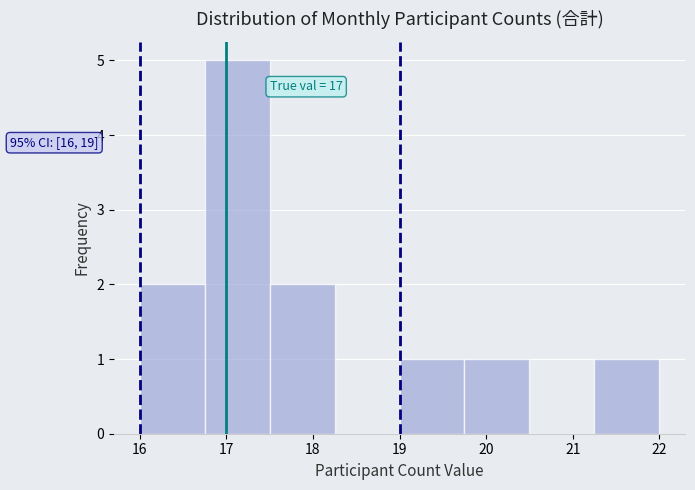

Over which range of the x-axis is the bar tallest?

16.75 to 17.50